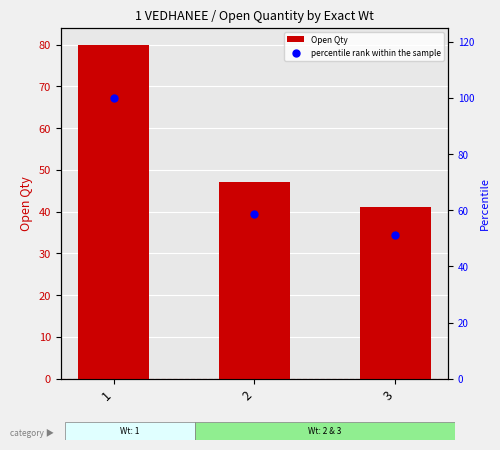

Which series reaches the maximum Y coordinate?

percentile rank within the sample